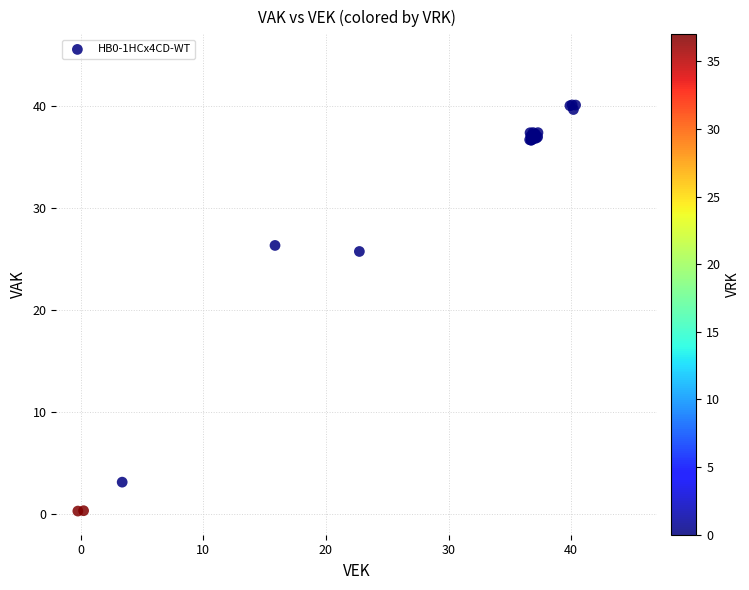

What Y value in the scatter plot is closest to 20?

25.7